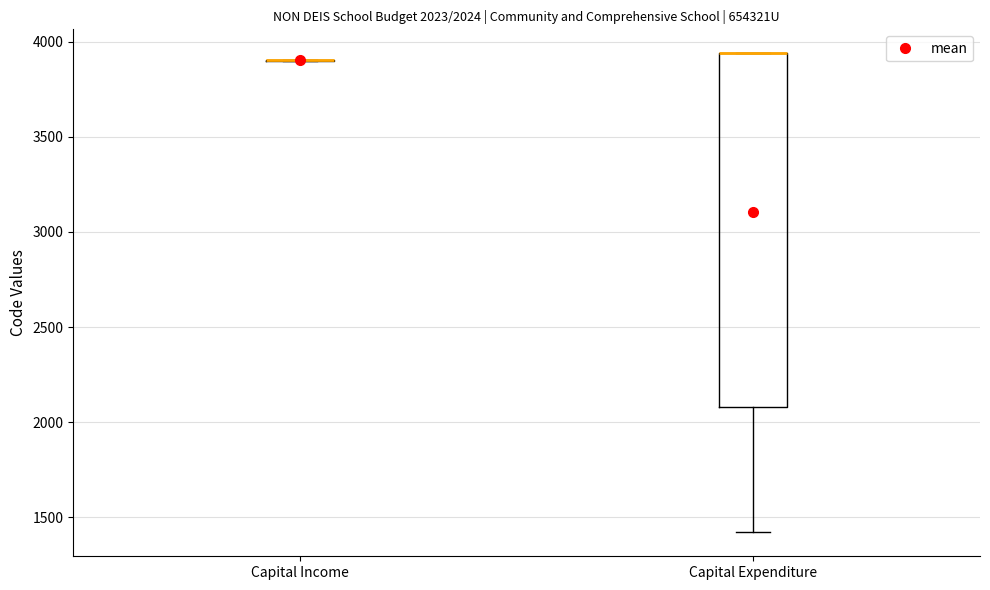

Comparing the boxes themselves (not the whiskers), which one is the tallest?

Capital Expenditure